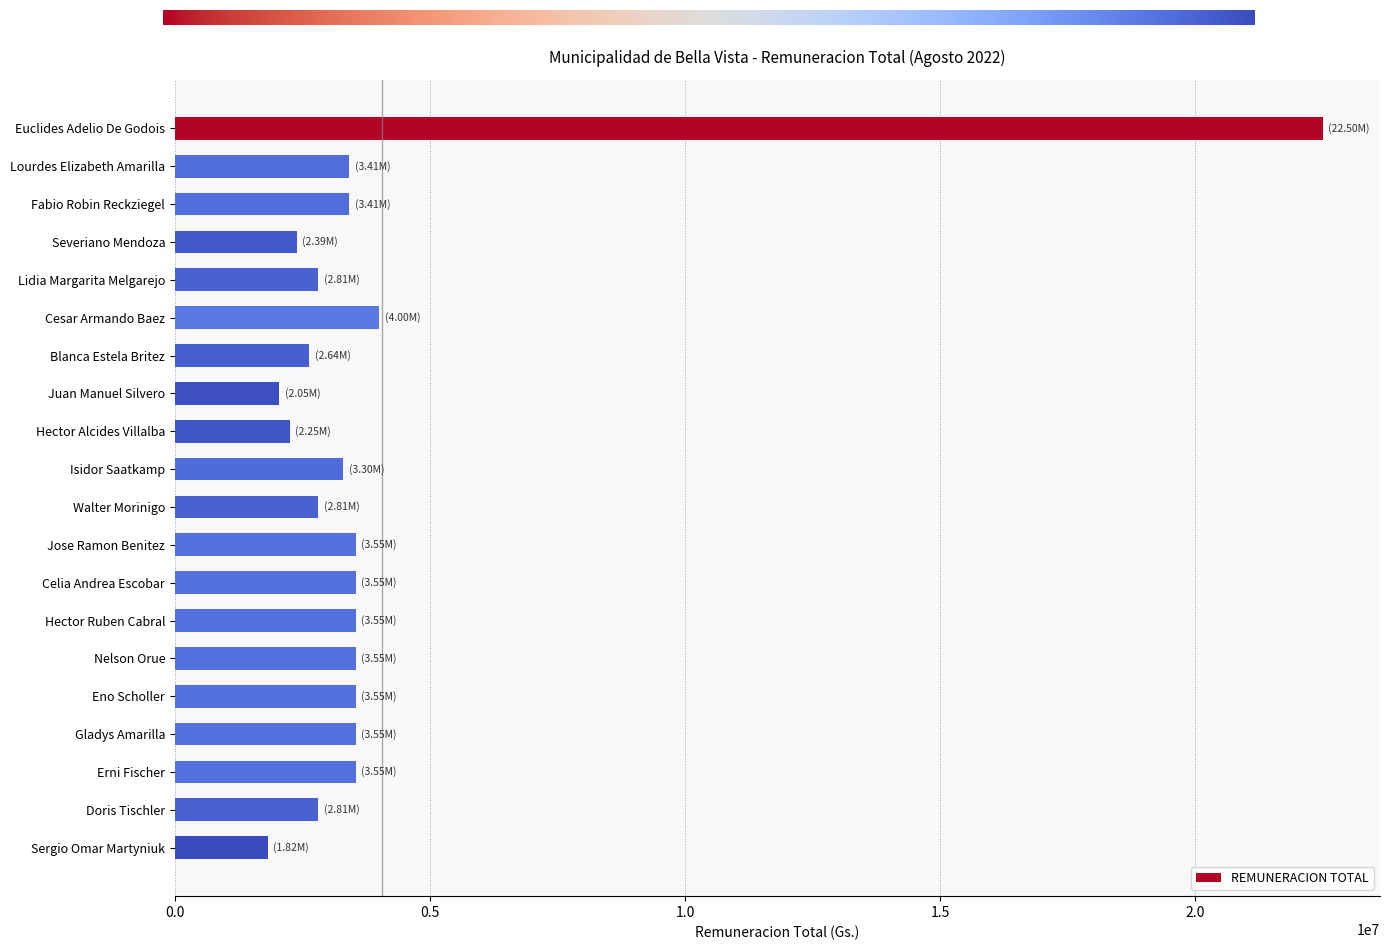

What is the smallest value displayed?

1820208